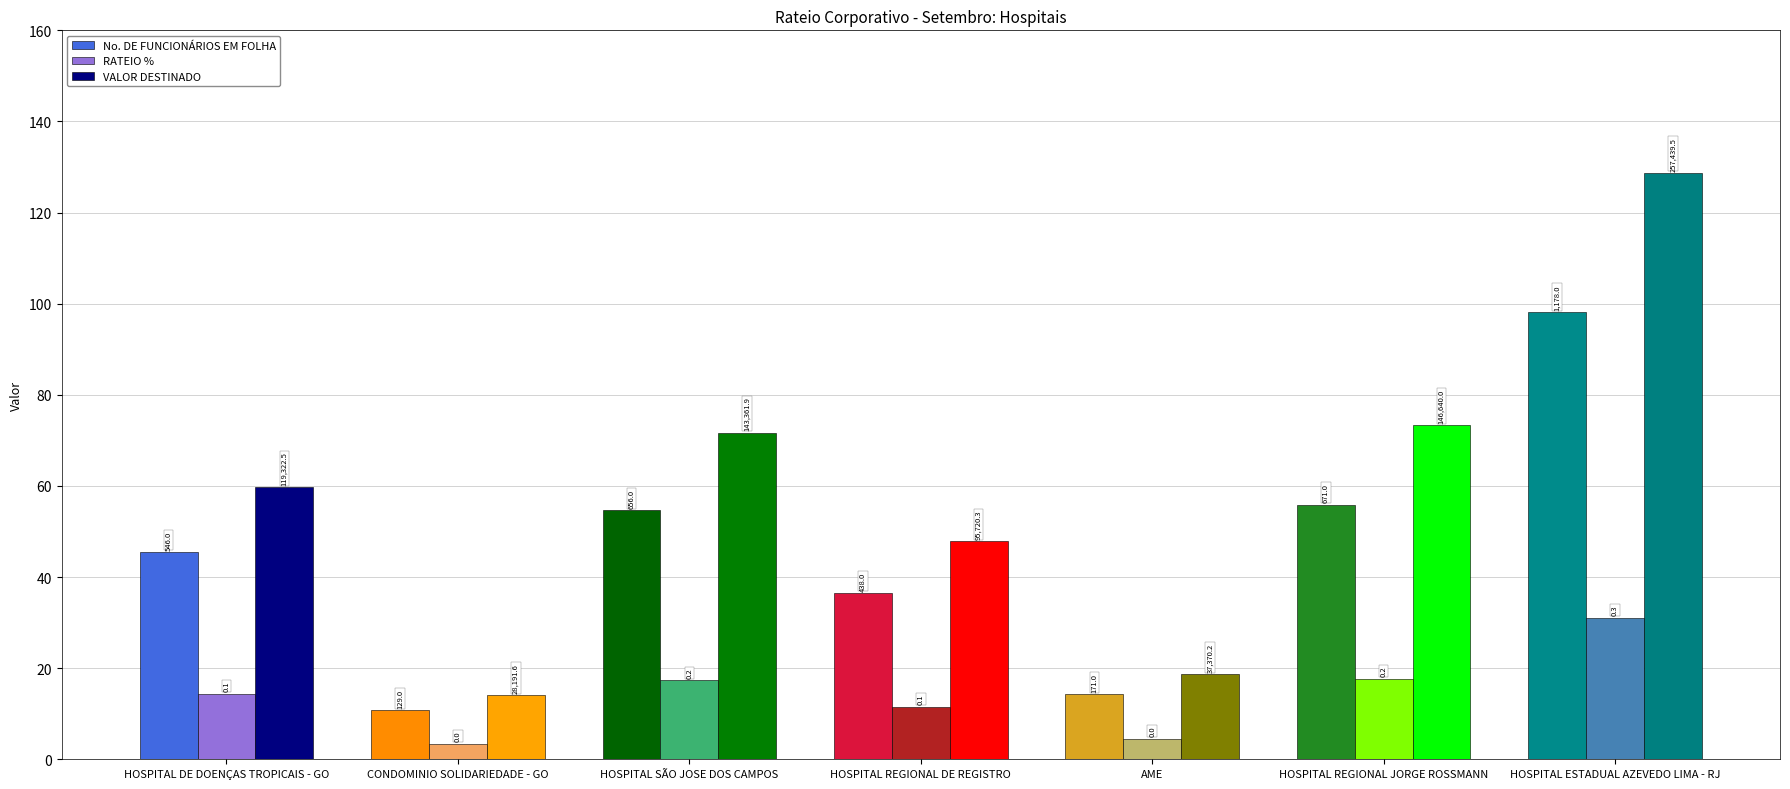

Rank the categories by RATEIO % value from highest to lowest.

HOSPITAL ESTADUAL AZEVEDO LIMA - RJ, HOSPITAL REGIONAL JORGE ROSSMANN, HOSPITAL SÃO JOSE DOS CAMPOS, HOSPITAL DE DOENÇAS TROPICAIS - GO, HOSPITAL REGIONAL DE REGISTRO, AME, CONDOMINIO SOLIDARIEDADE - GO